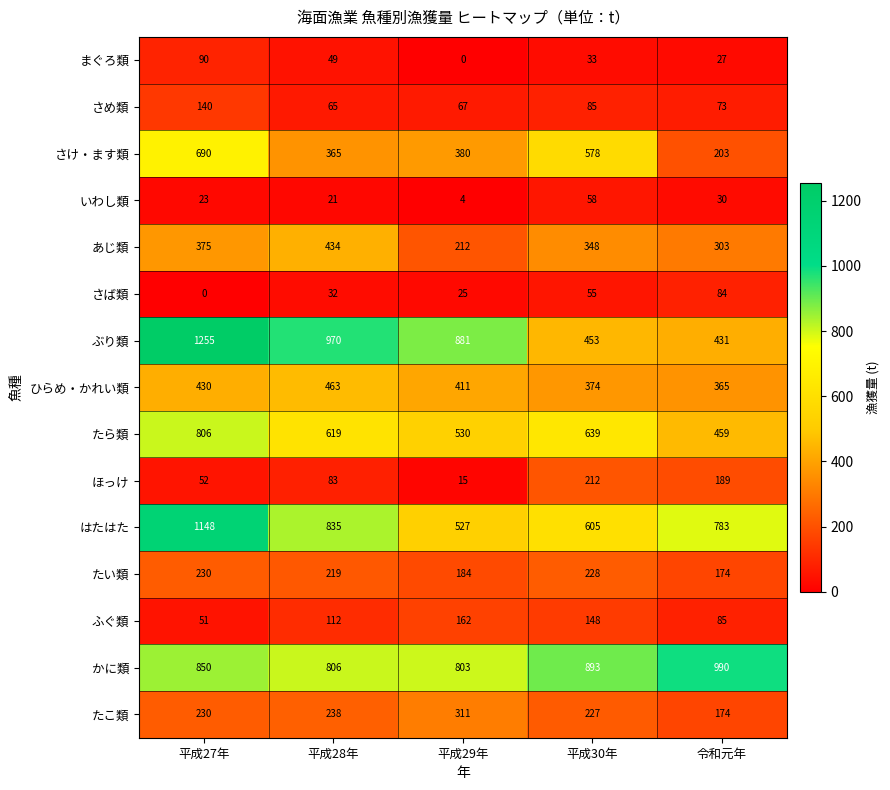

At which label is ほっけ closest to 113?

平成28年